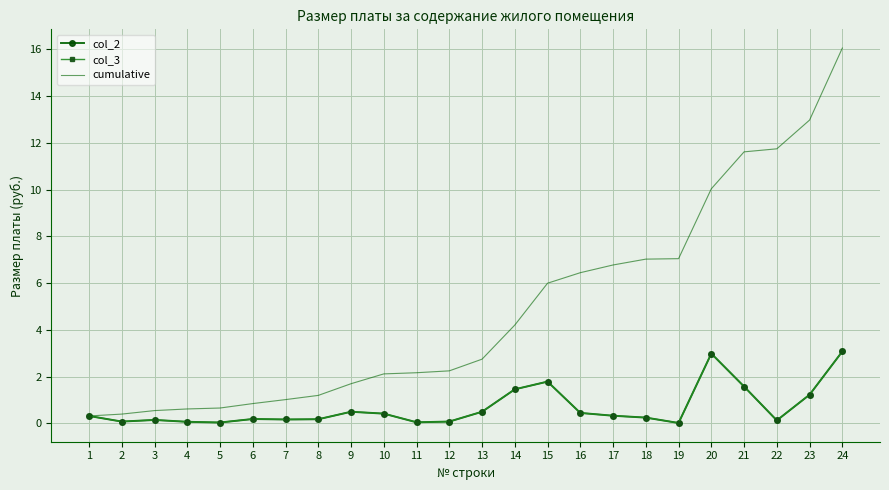

Which has a higher value, 10 or 18?

10